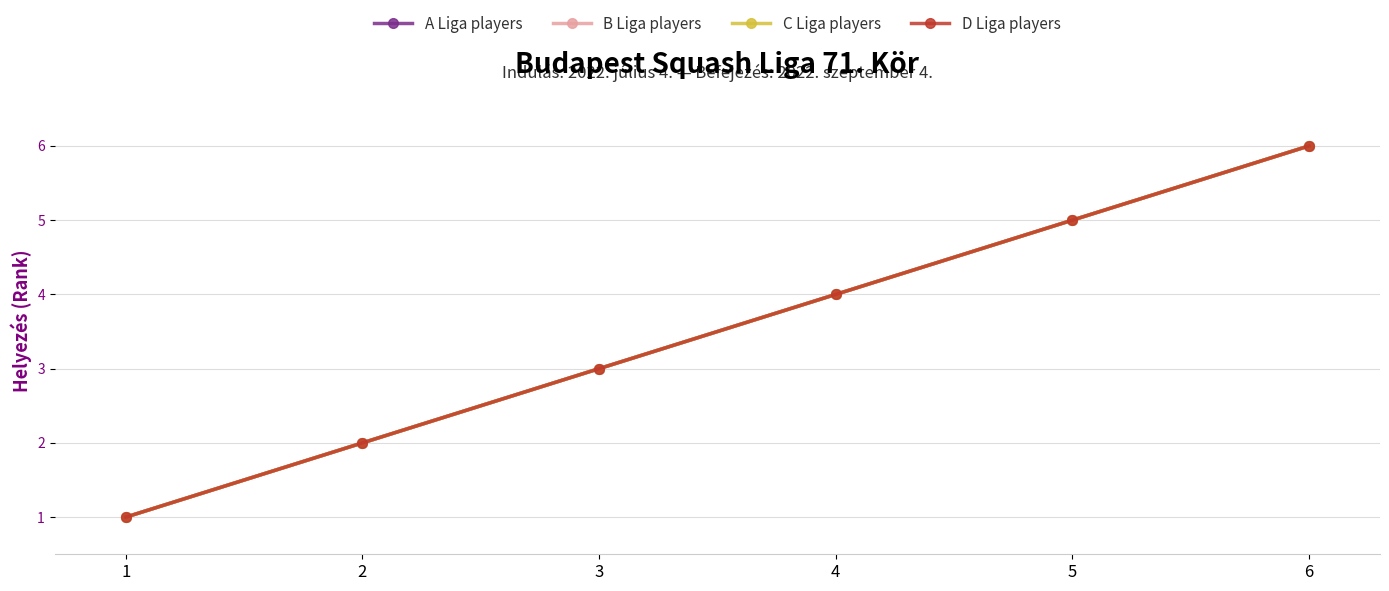

Between 2 and 6, which series saw the biggest shift?

A Liga players